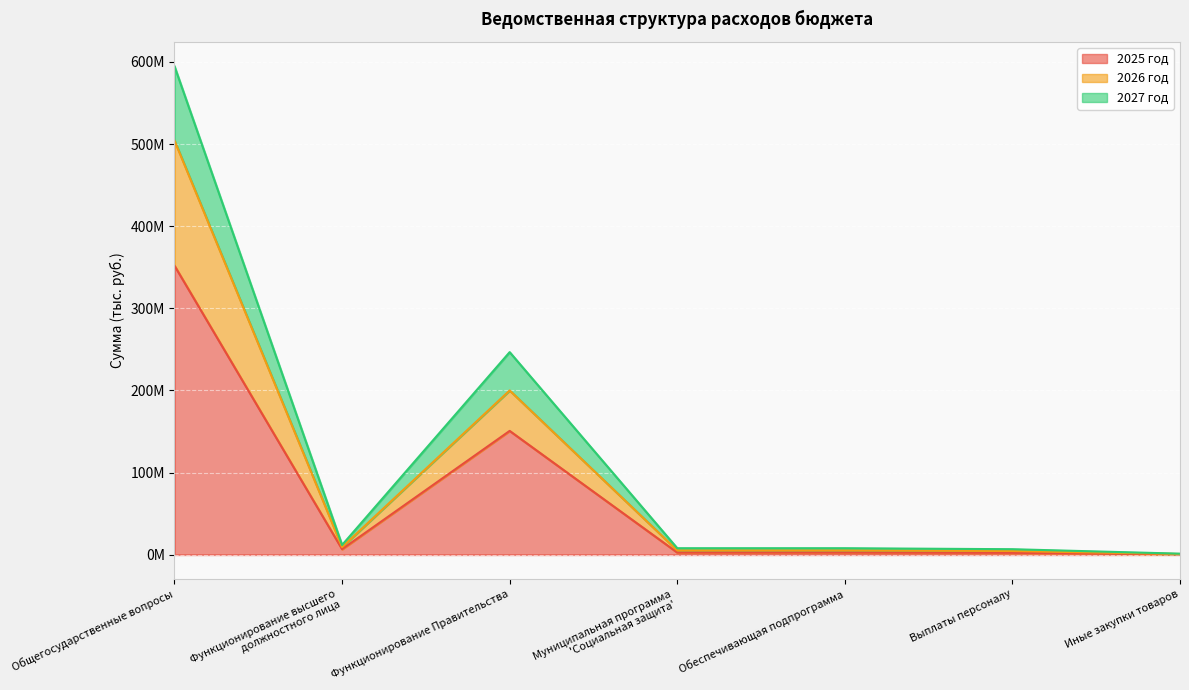

The value of 2027 год at Муниципальная программа
'Социальная защита' is 7812000.0. True or false?

True